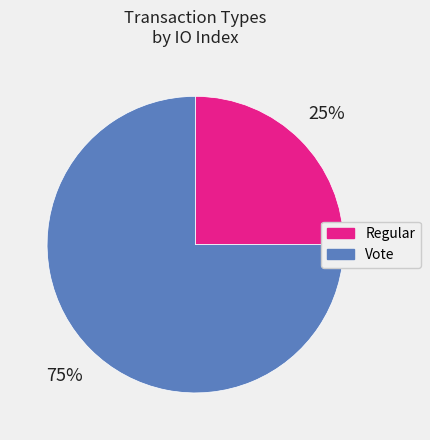

How many slices are in this pie chart?

2